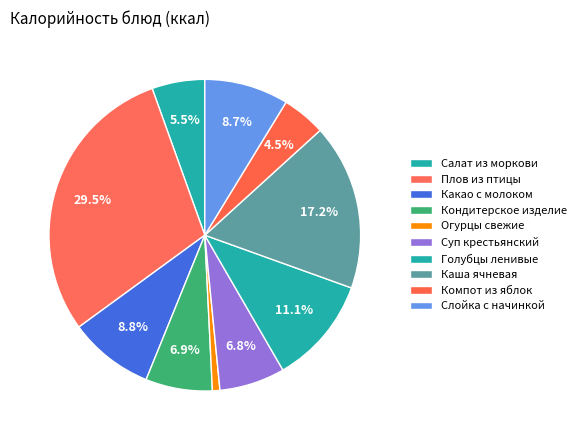

Is Голубцы ленивые the majority of the pie?

No